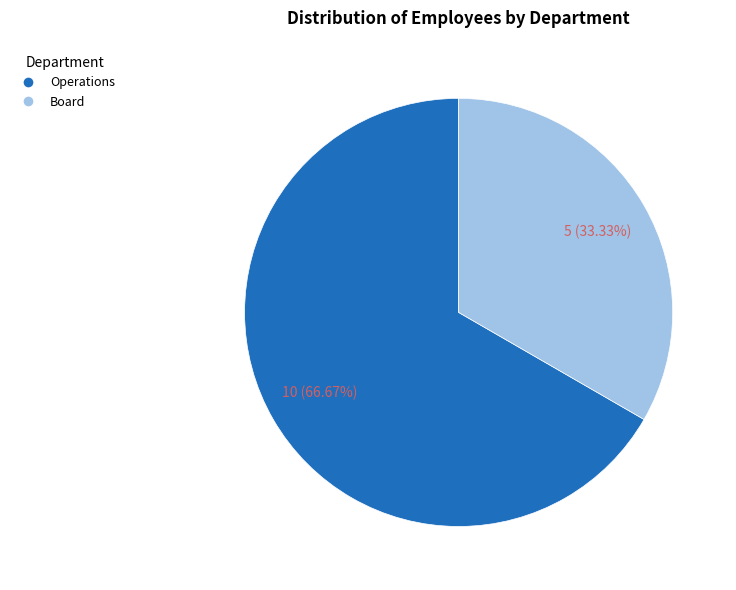

Count the number of slices in the pie.

2